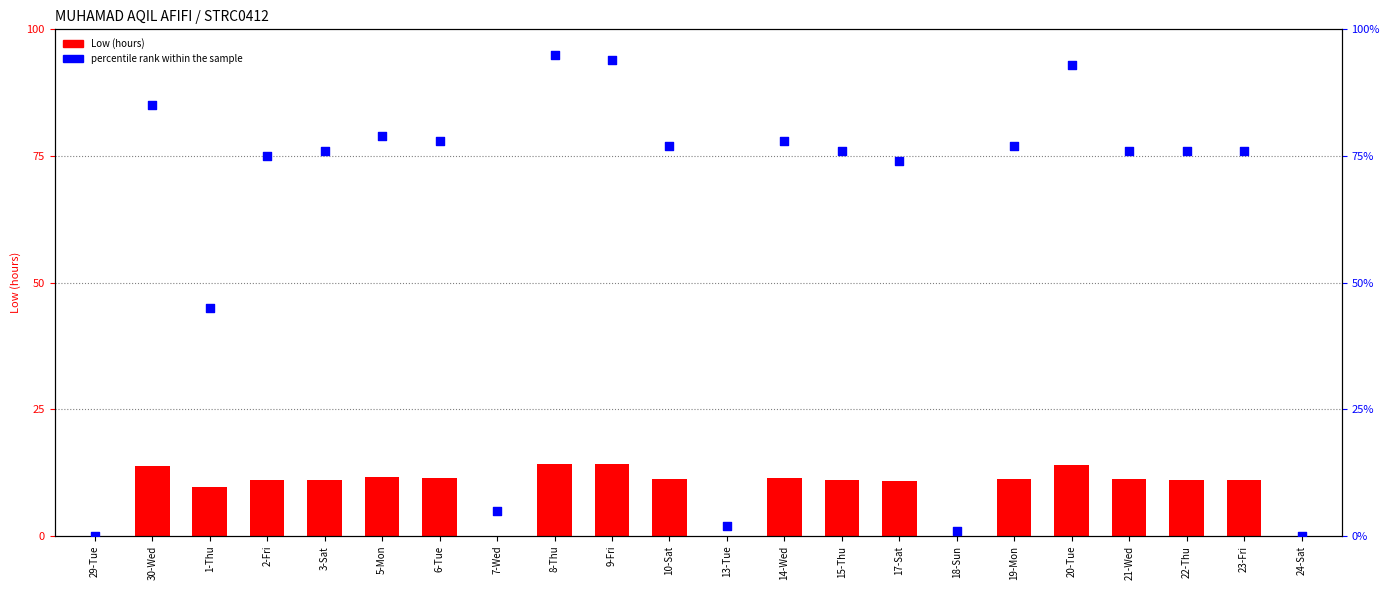

Which series reaches the minimum Y coordinate?

Low (hours)